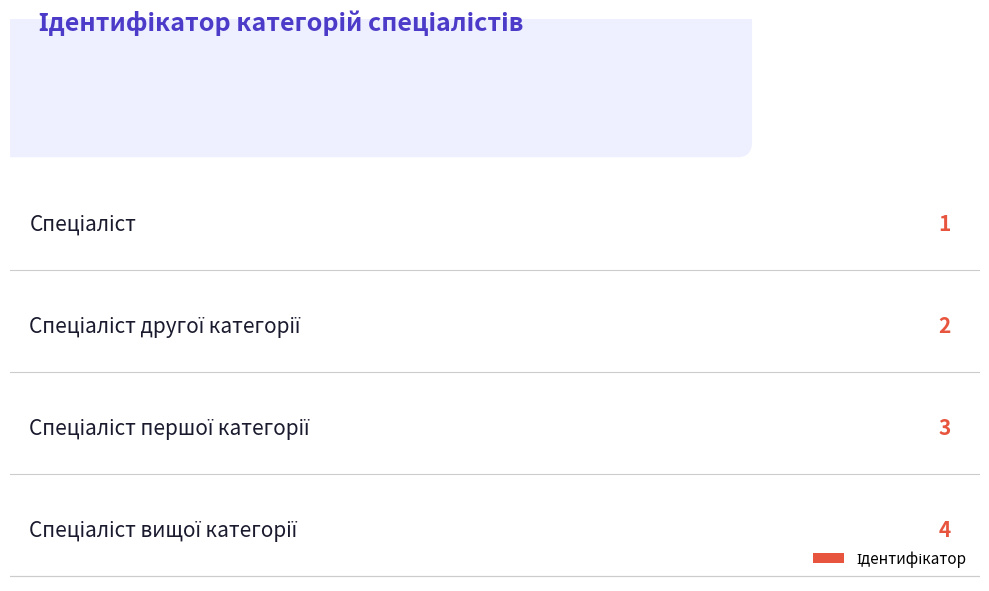

True or false: the data shows 2 at Спеціаліст другої категорії.

True